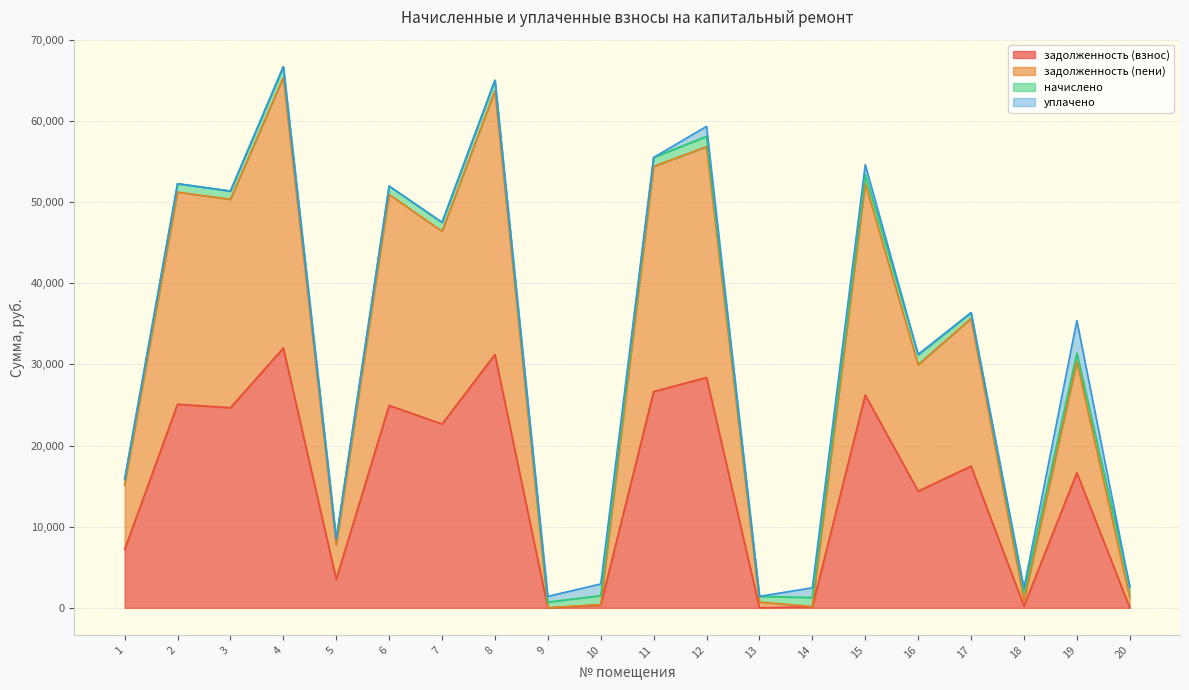

True or false: задолженность (пени) has a value of 23910.5 at 6.

False